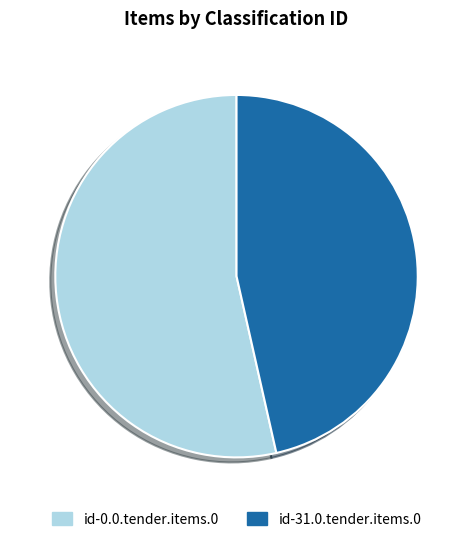

True or false: id-0.0.tender.items.0 accounts for 65% of the total.

False